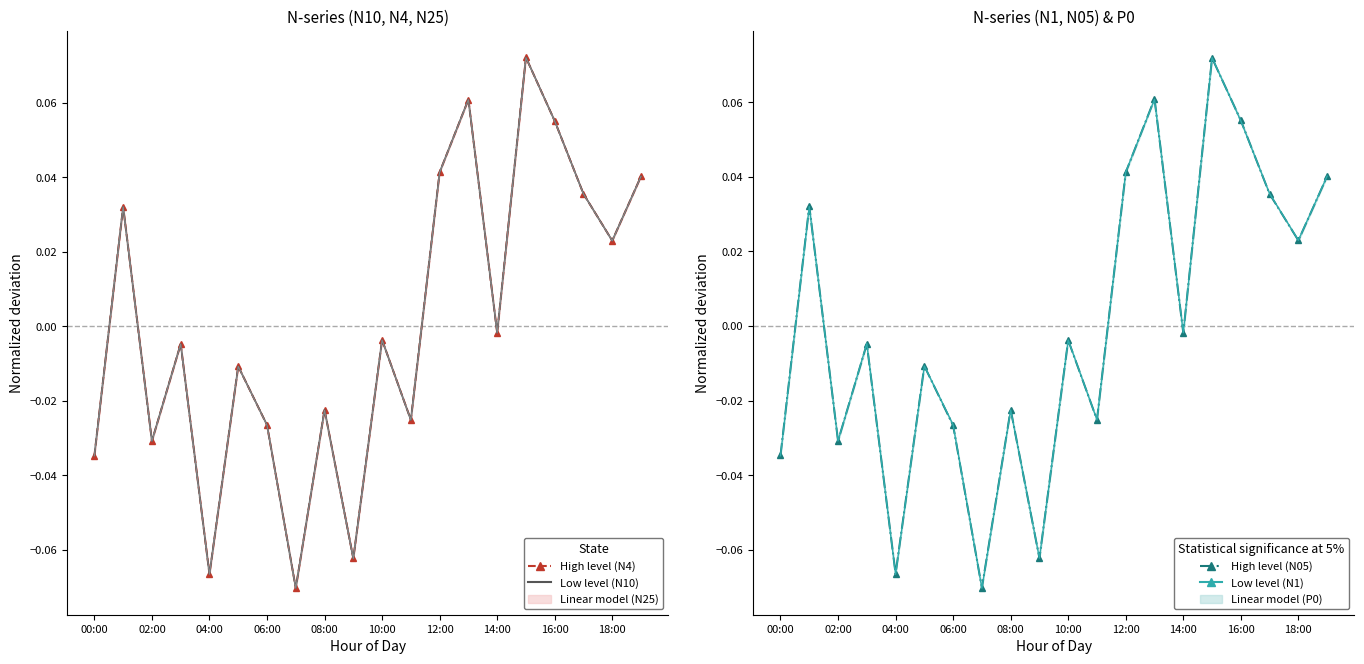

The value of P0 at 02:00 is 0.1. True or false?

False